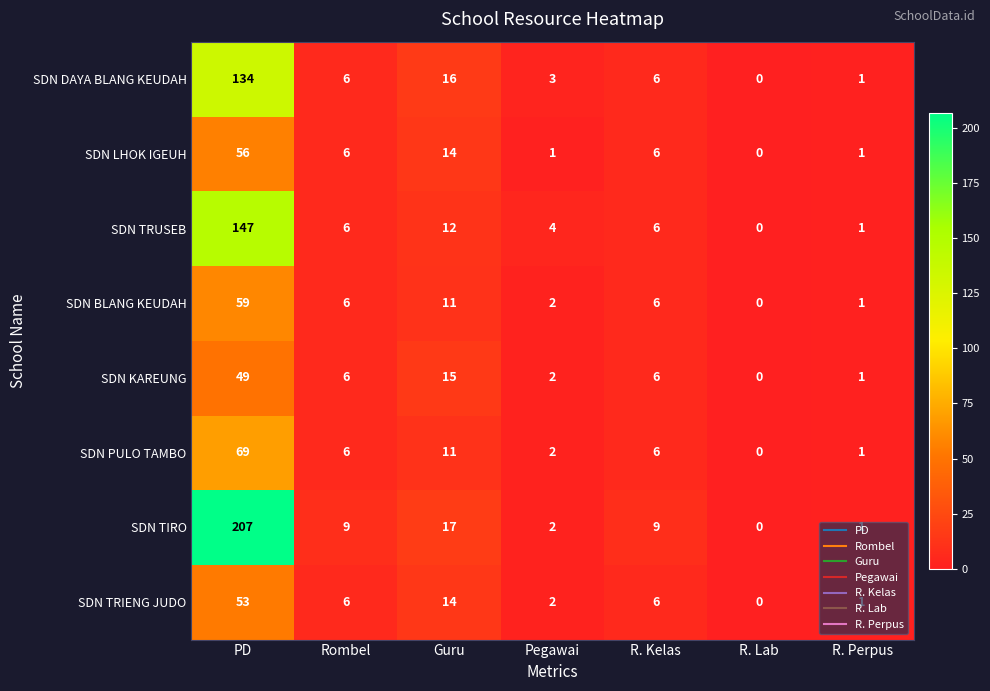

Read the SDN BLANG KEUDAH value at R. Kelas, to the nearest 10.

10